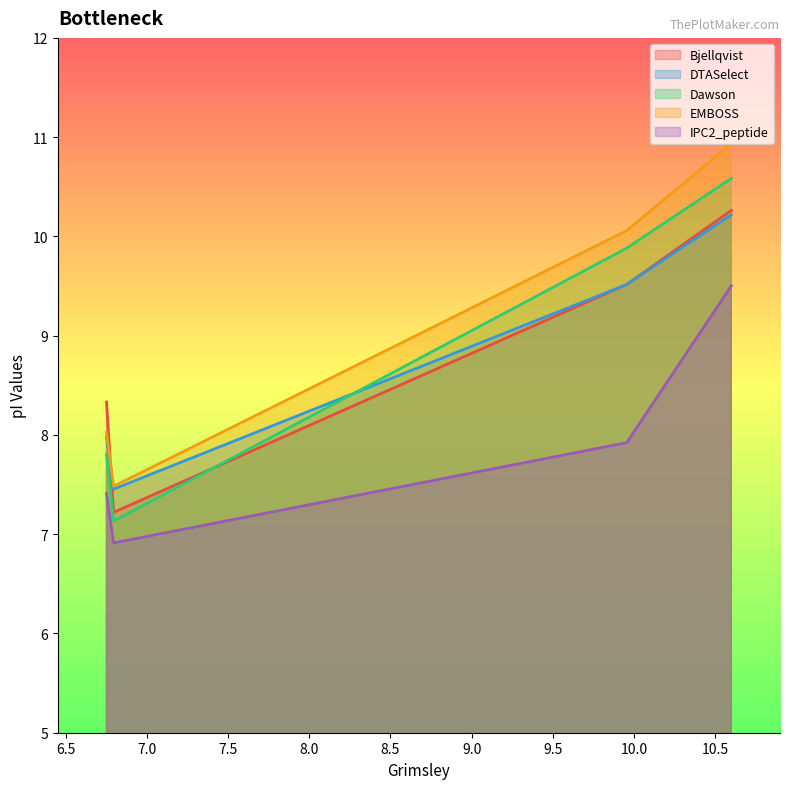

At Protein_4, list the series in order from smallest to largest.

IPC2_peptide, Dawson, DTASelect, EMBOSS, Bjellqvist